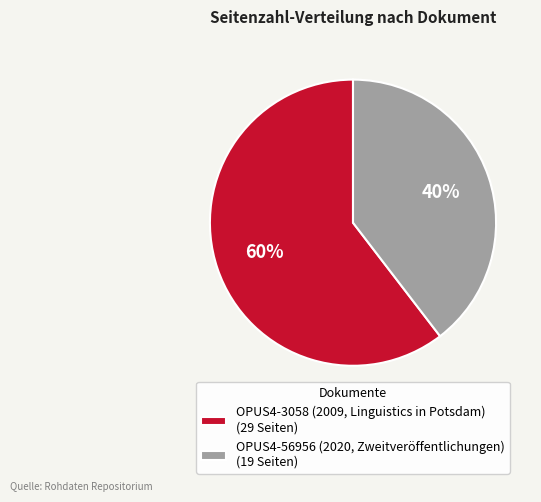

What is the majority slice?

OPUS4-3058 (2009, Linguistics in Potsdam)